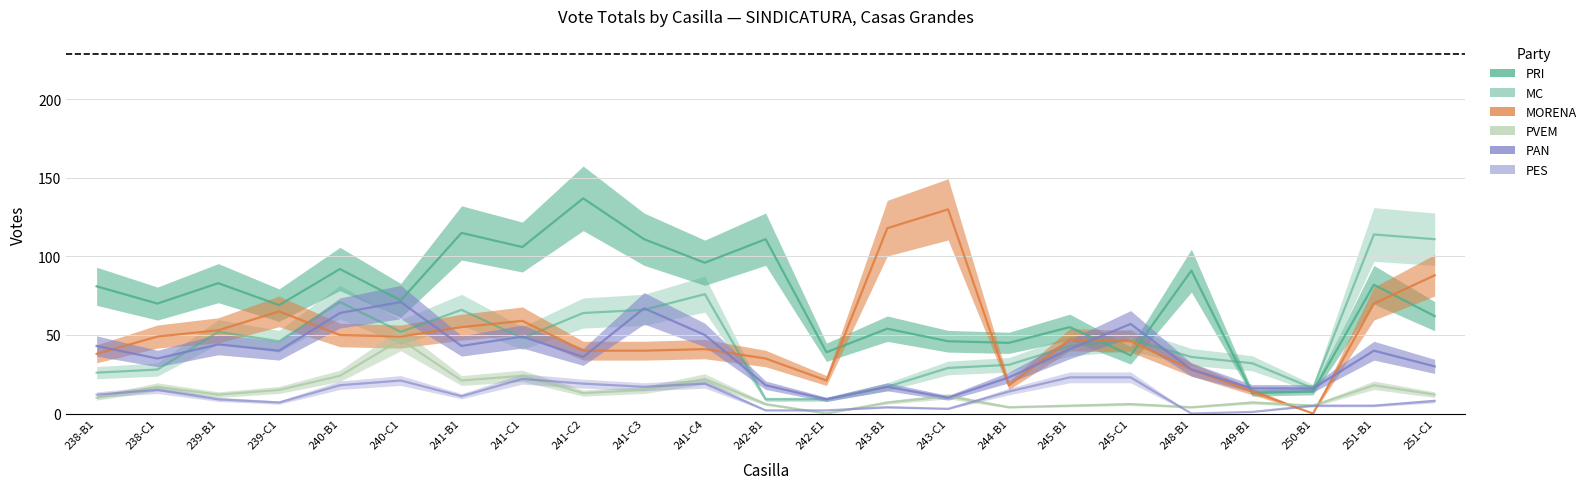

True or false: MC and PES intersect in this chart.

False